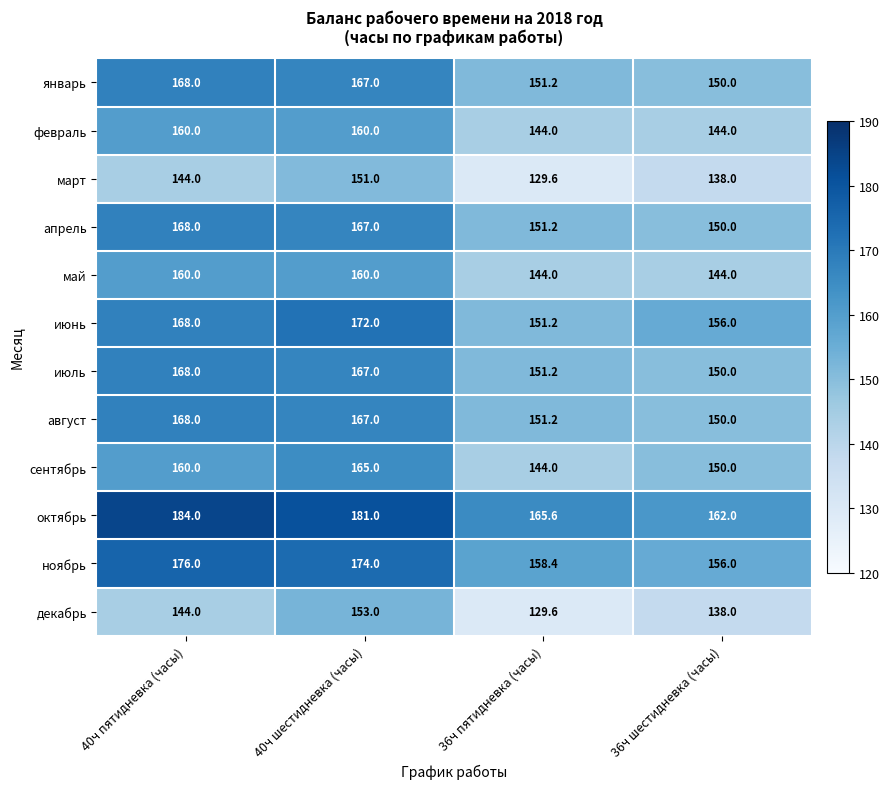

At how many categories does at least one series exceed 178?

2